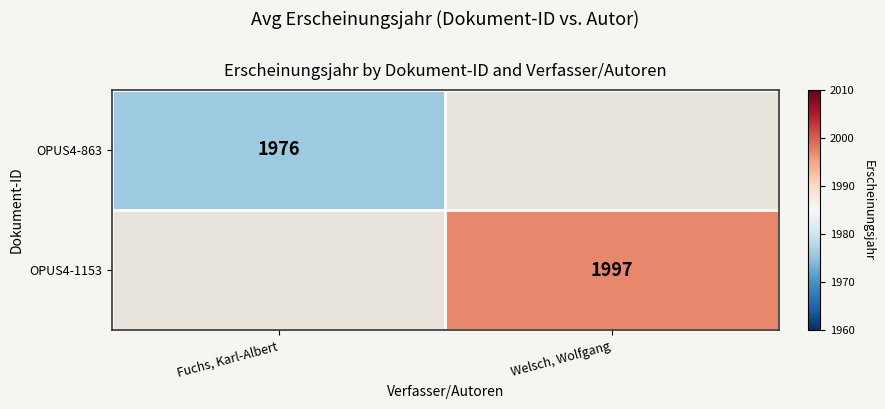

At how many categories does at least one series exceed 1989?

1